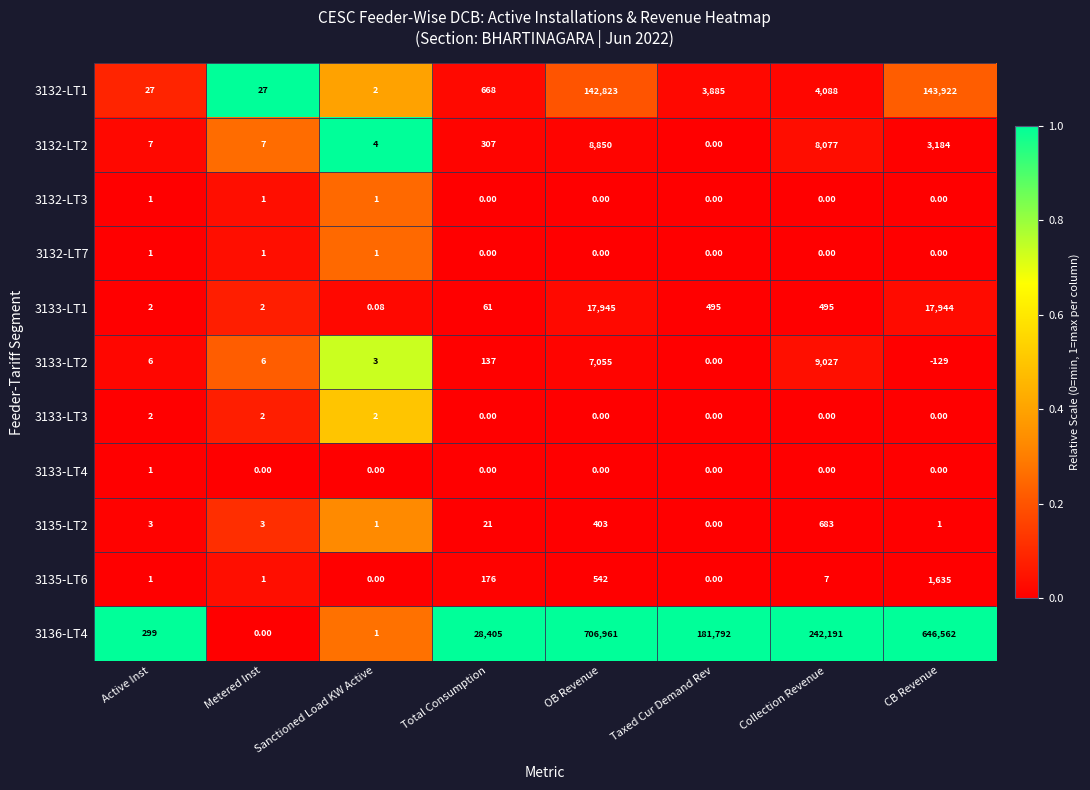

At which category is the sum across all series the highest?

OB Revenue